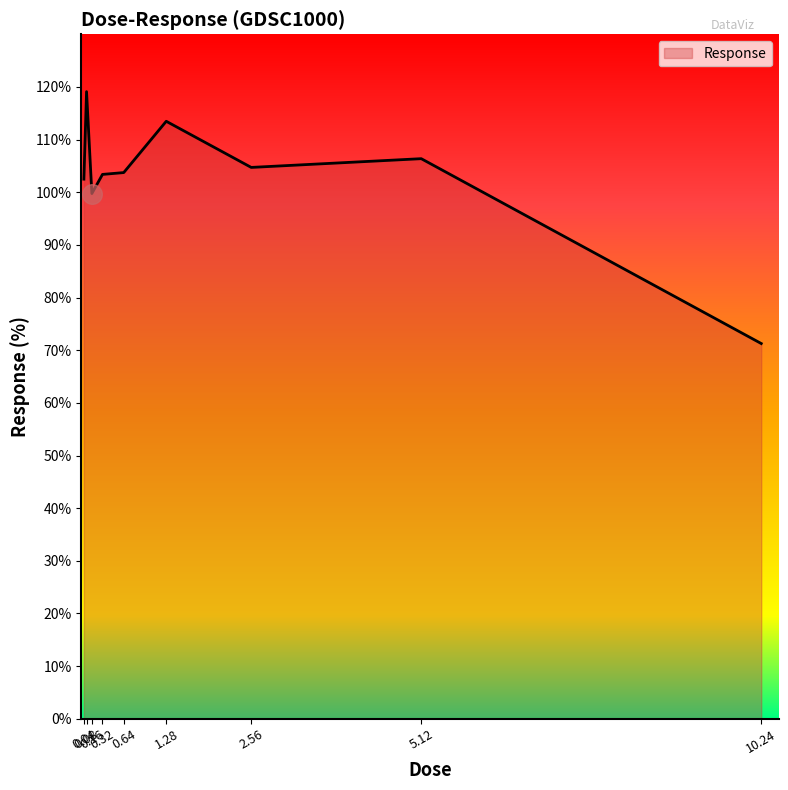

What is the ratio of the value at 5.12 to the value at 0.16?

1.1